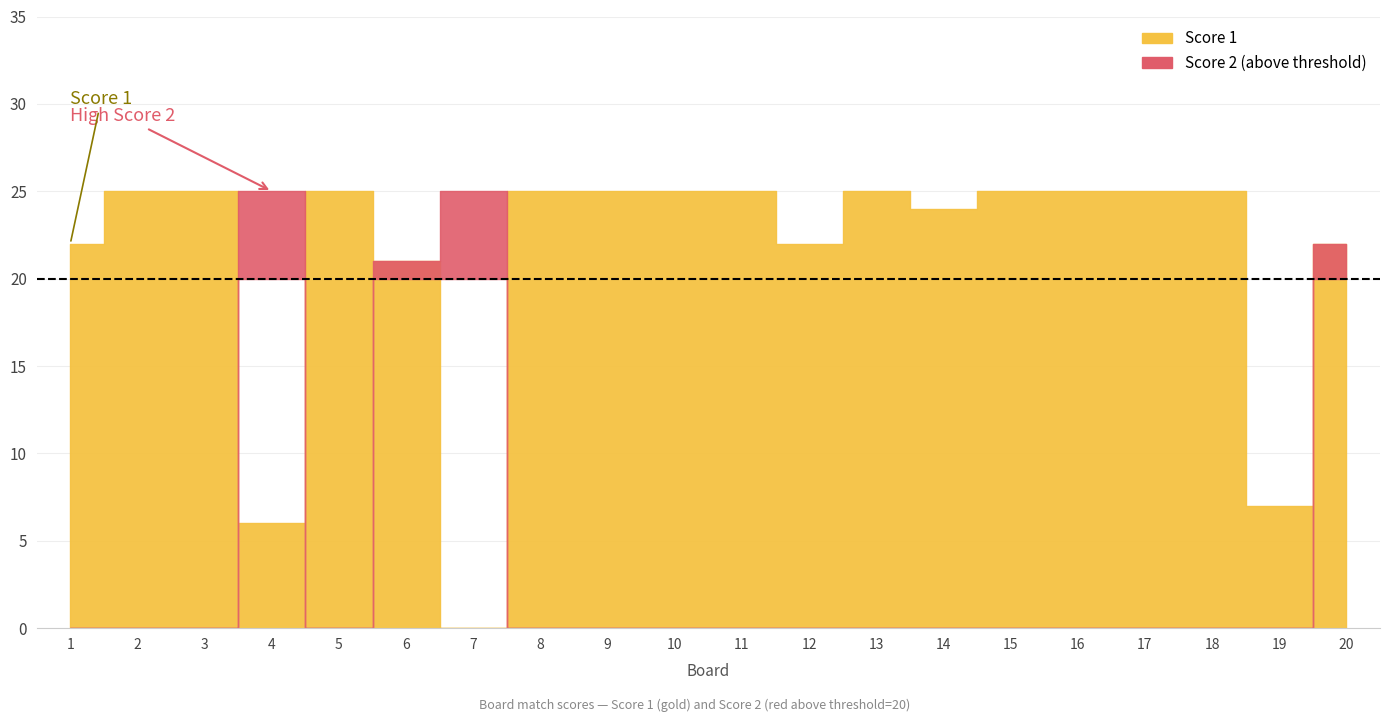

Is the value of Score 2 at 6 greater than the value of Score 1 at 18?

No